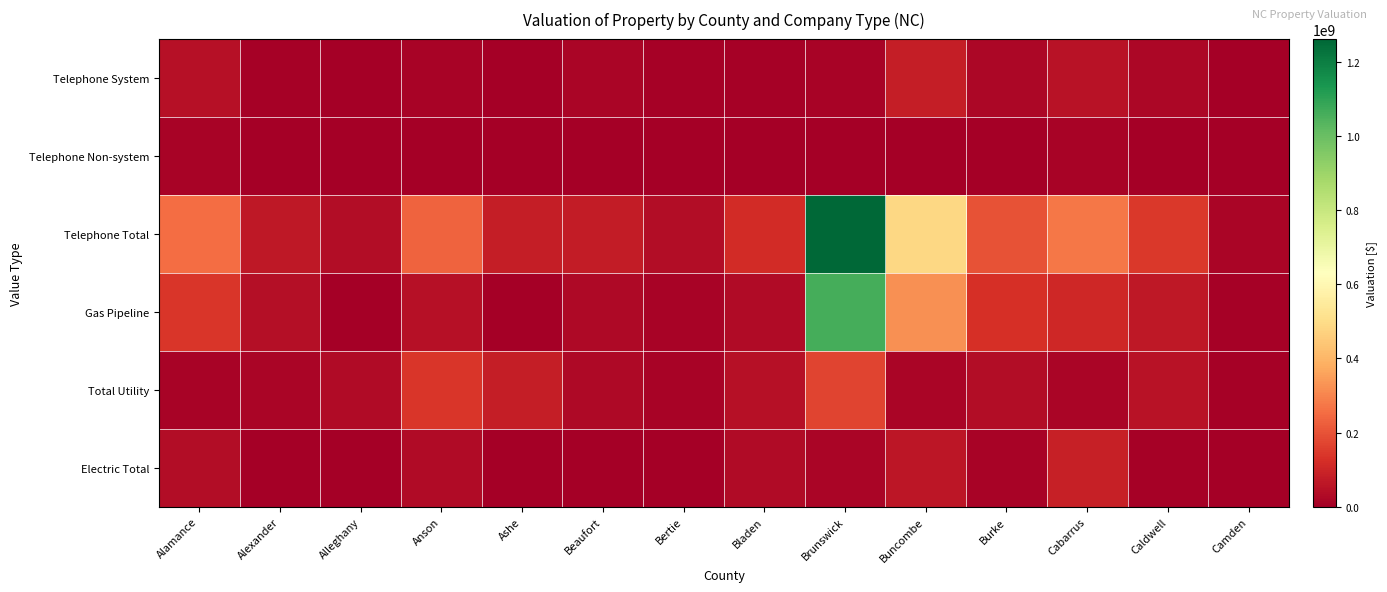

Which series has the largest total across all categories?

Telephone Total